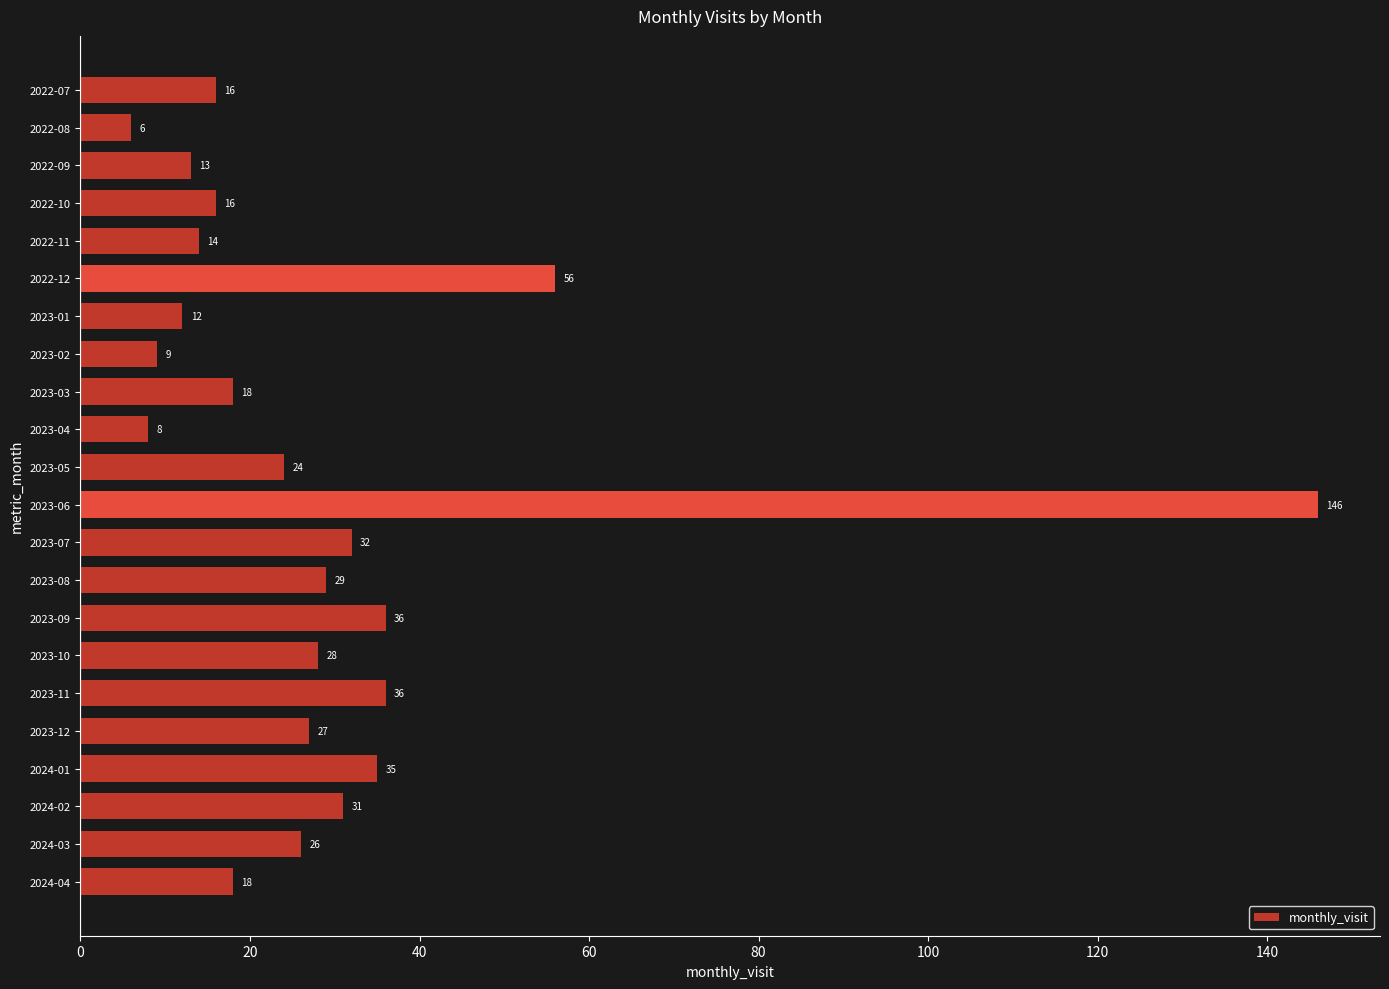

What is the sum of all values?

636